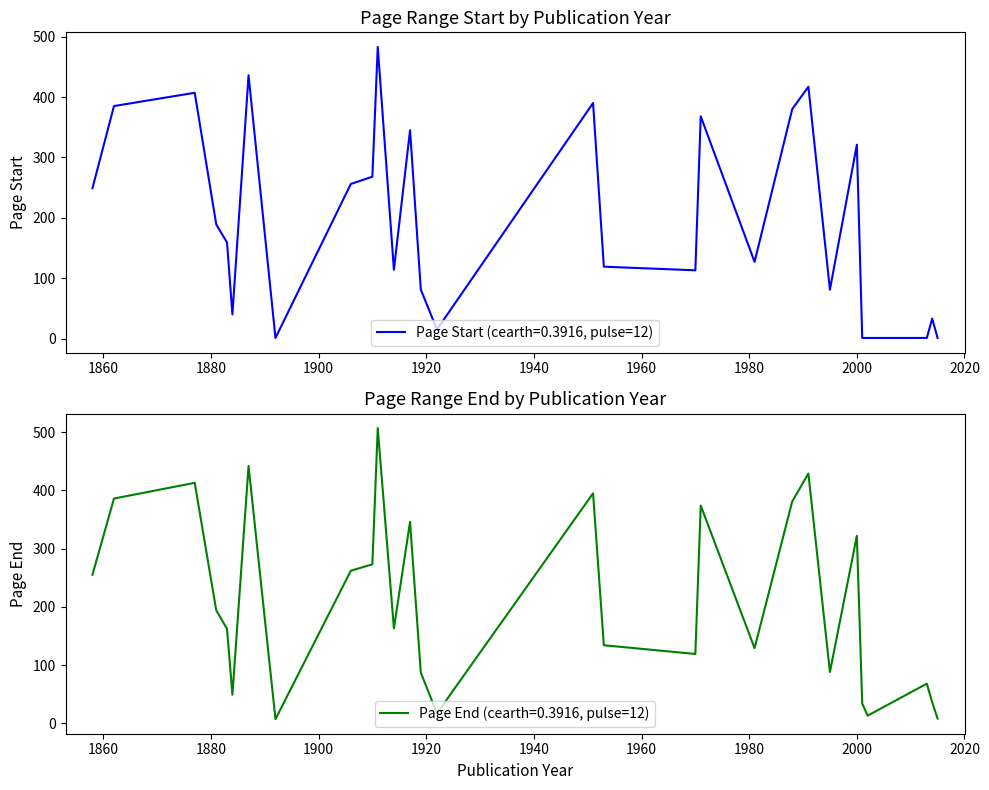

The Page End series shows 66 at 1858. True or false?

False